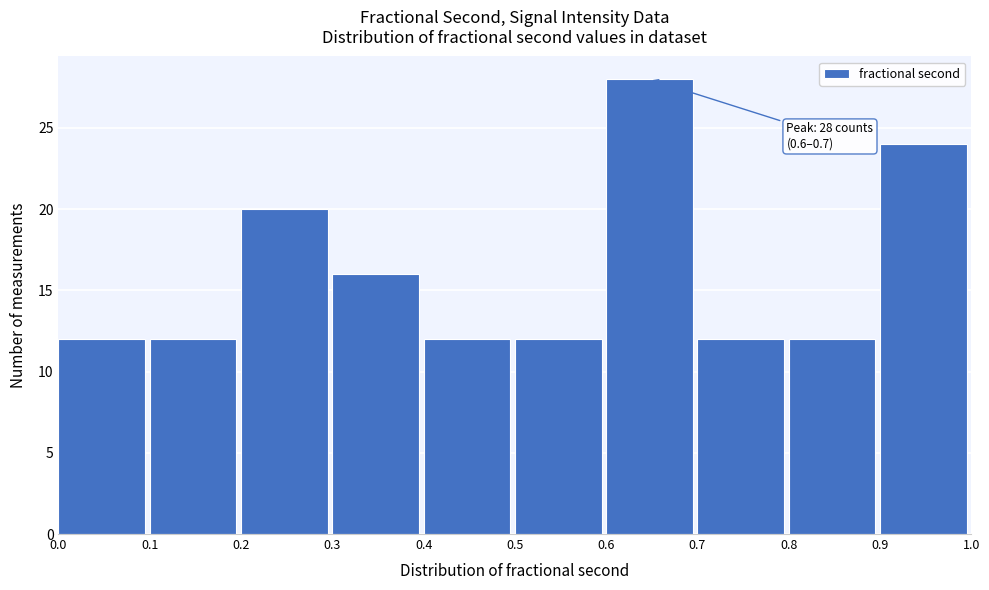

Over which range of the x-axis is the bar tallest?

0.6 to 0.7